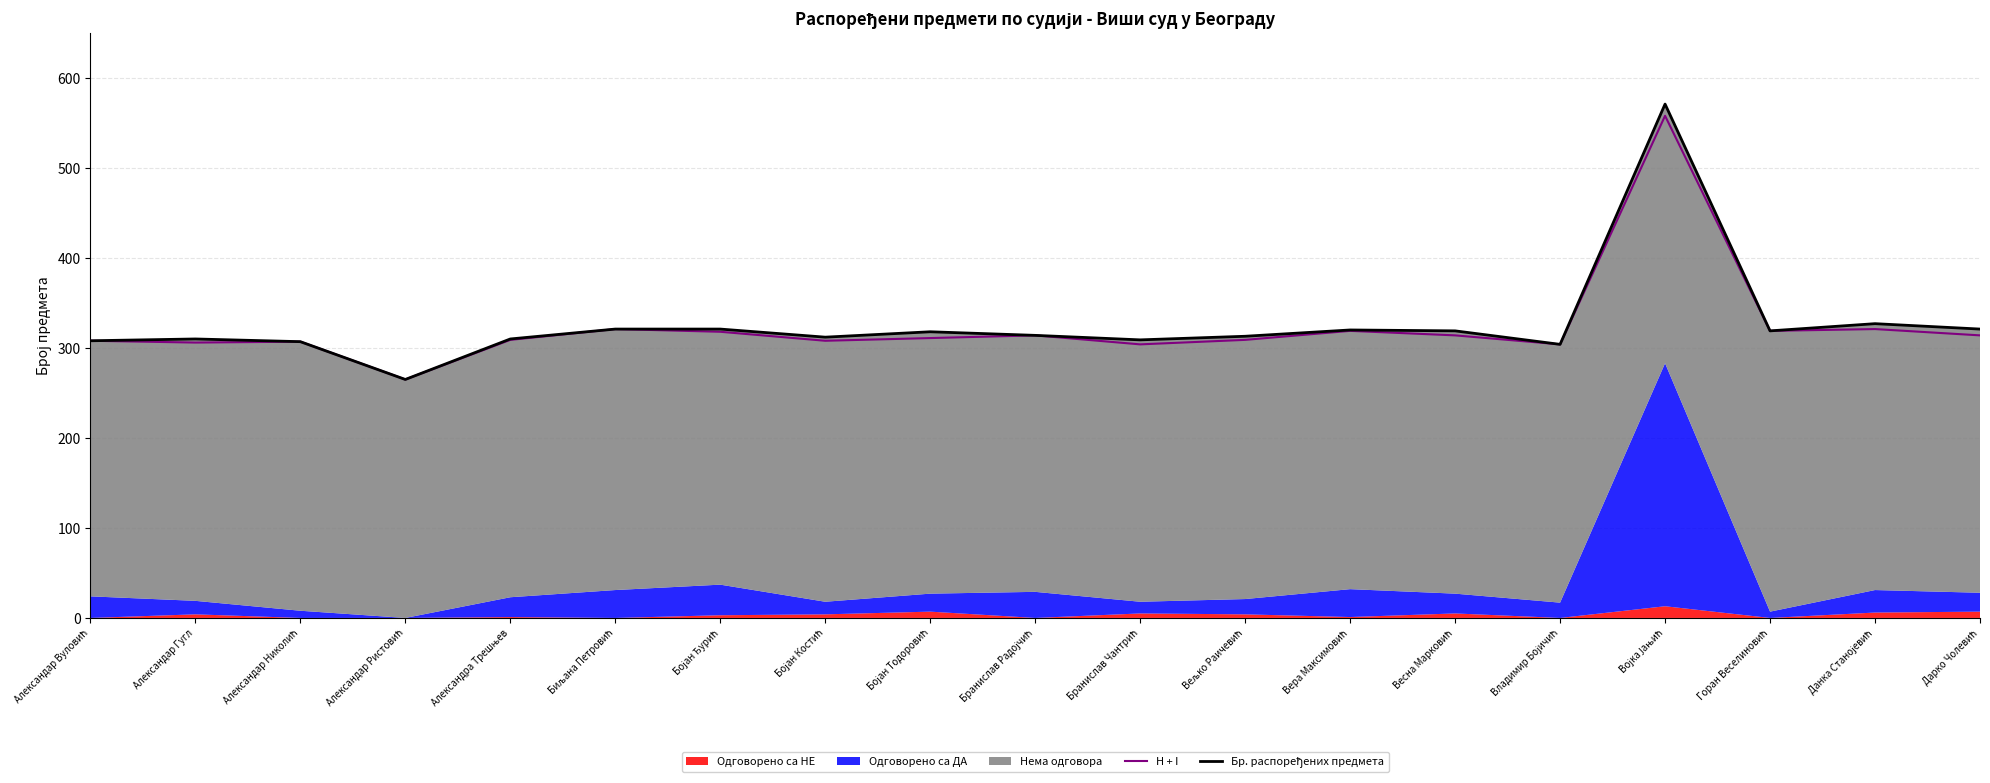

What is the difference between the maximum and minimum values in the H + I series?

293